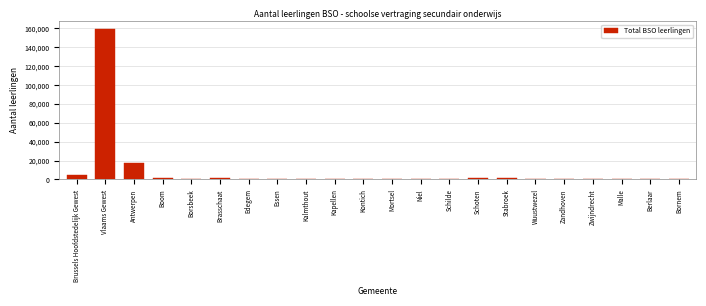

At which label is the value closest to 79965?

Antwerpen